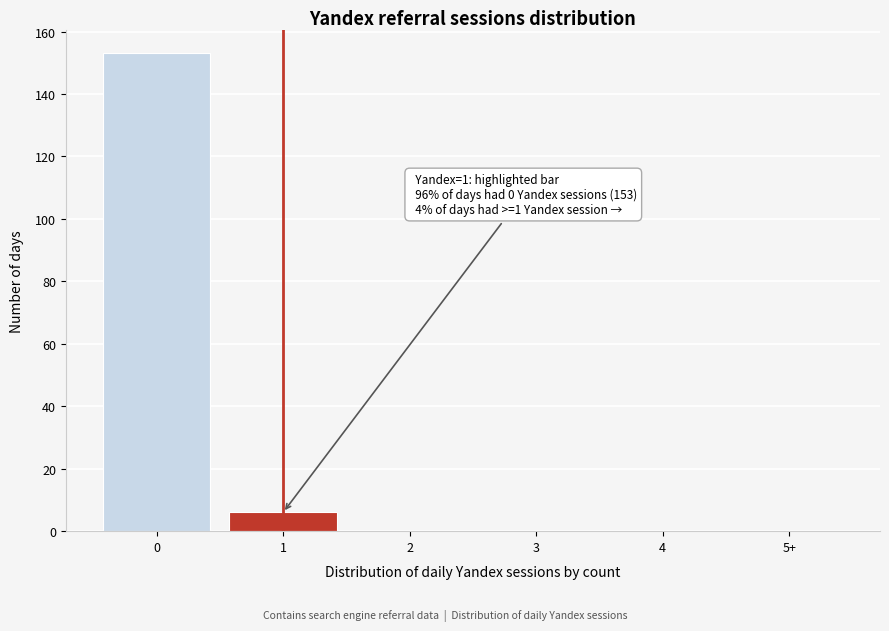

Reading right to left, what are all the values shown in this chart?

5+=0	4=0	3=0	2=0	1=6	0=153